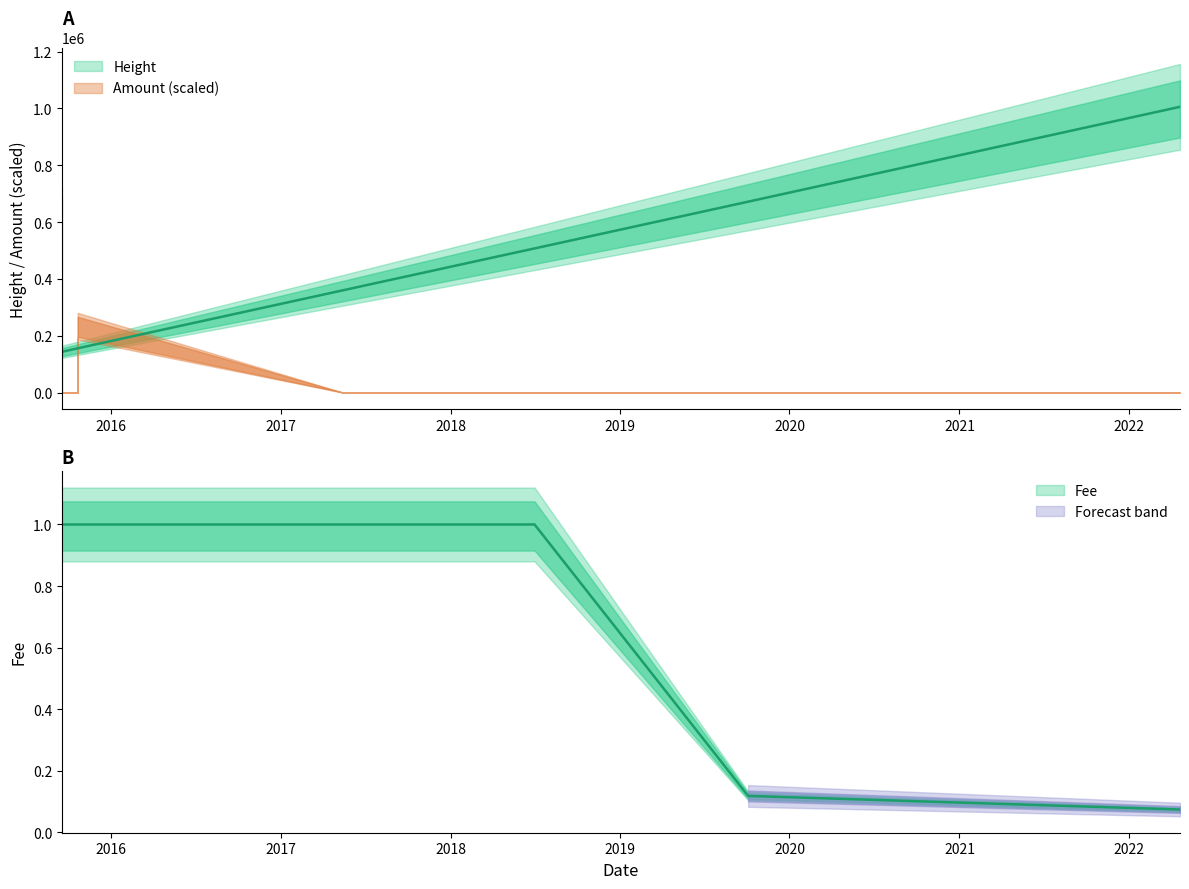

At which label does Fee reach its minimum?

2022-04-21